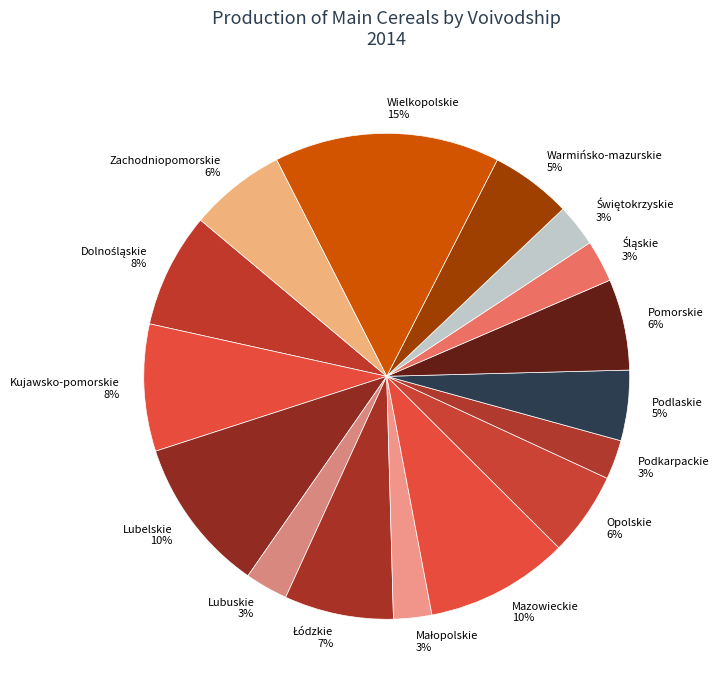

To the nearest percent, what is the average slice percentage?

6%